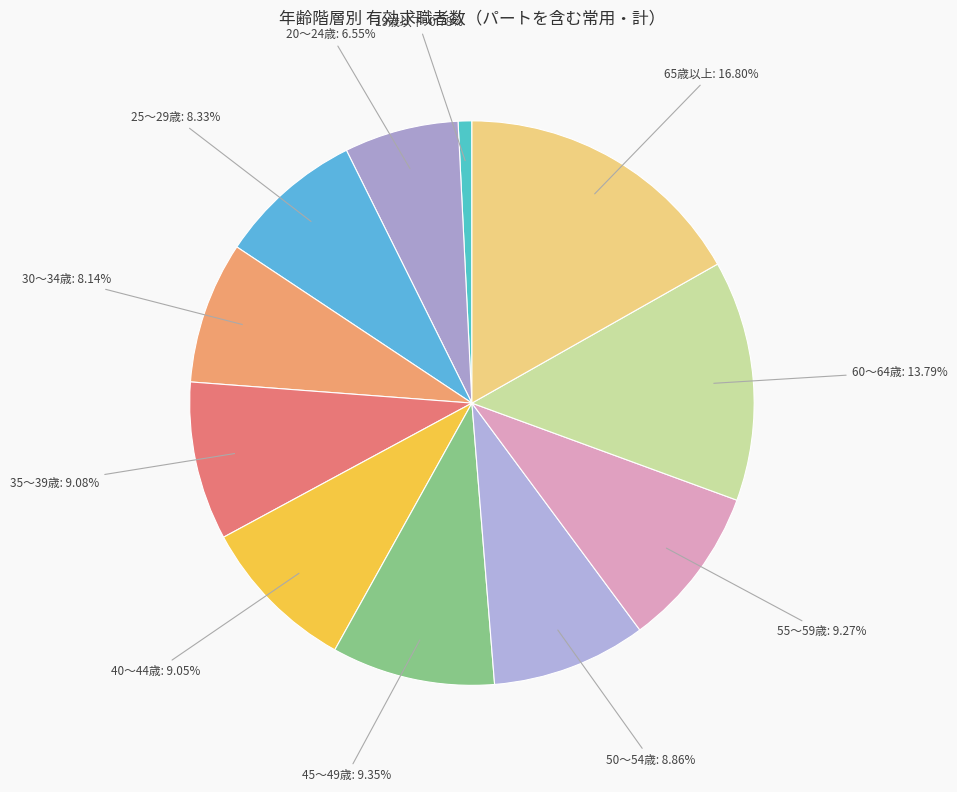

Is the sum of 20～24歳 and 65歳以上 greater than half?

No